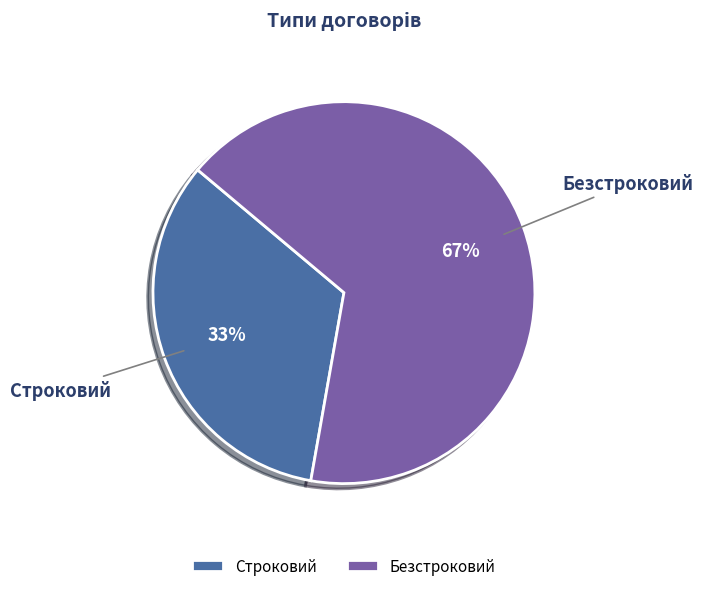

Combined, do Безстроковий and Строковий account for over 50%?

Yes